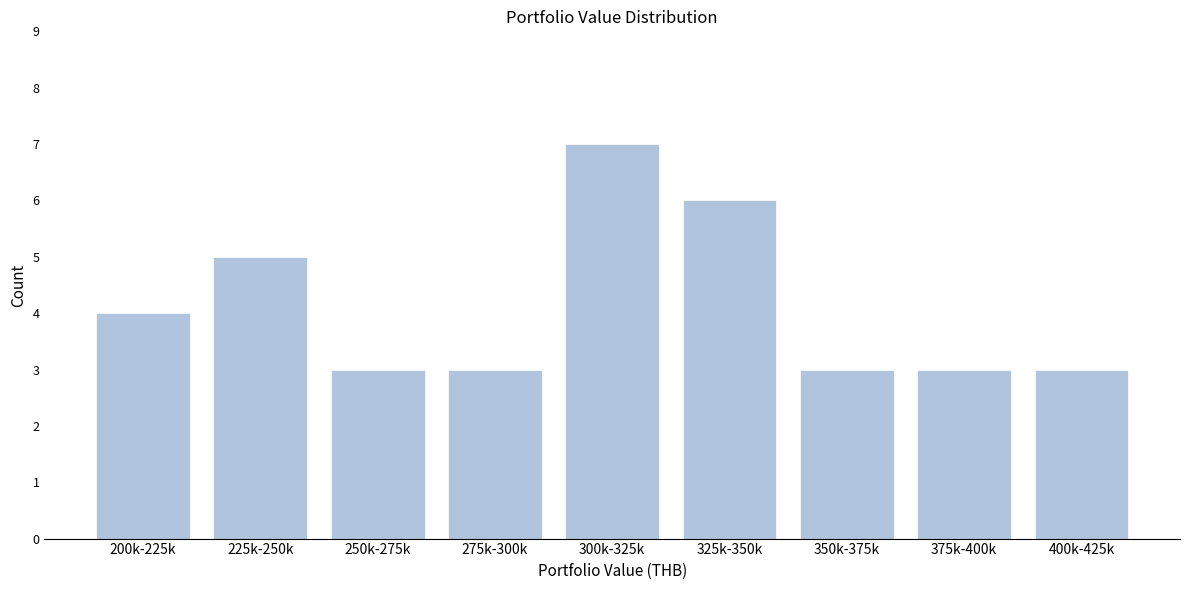

Reading left to right, what are all the values shown in this chart?

200k-225k=4	225k-250k=5	250k-275k=3	275k-300k=3	300k-325k=7	325k-350k=6	350k-375k=3	375k-400k=3	400k-425k=3